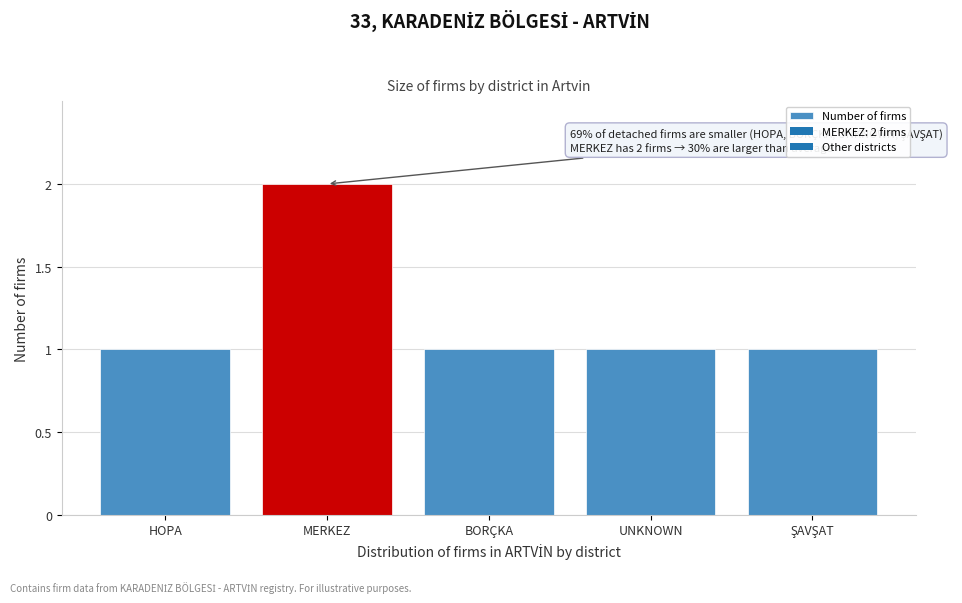

Reading left to right, transcribe all the data shown in this chart.

1	2	1	1	1